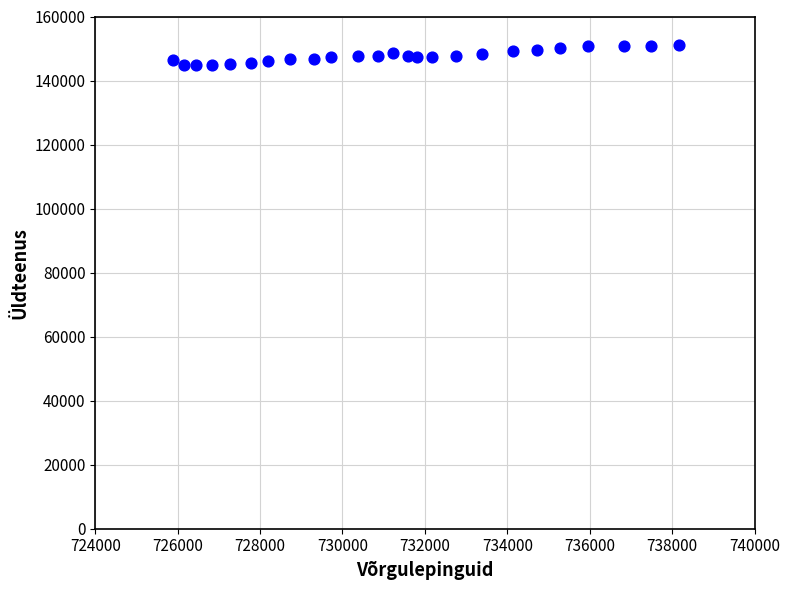

What is the range of Y values (max minus min)?

6203